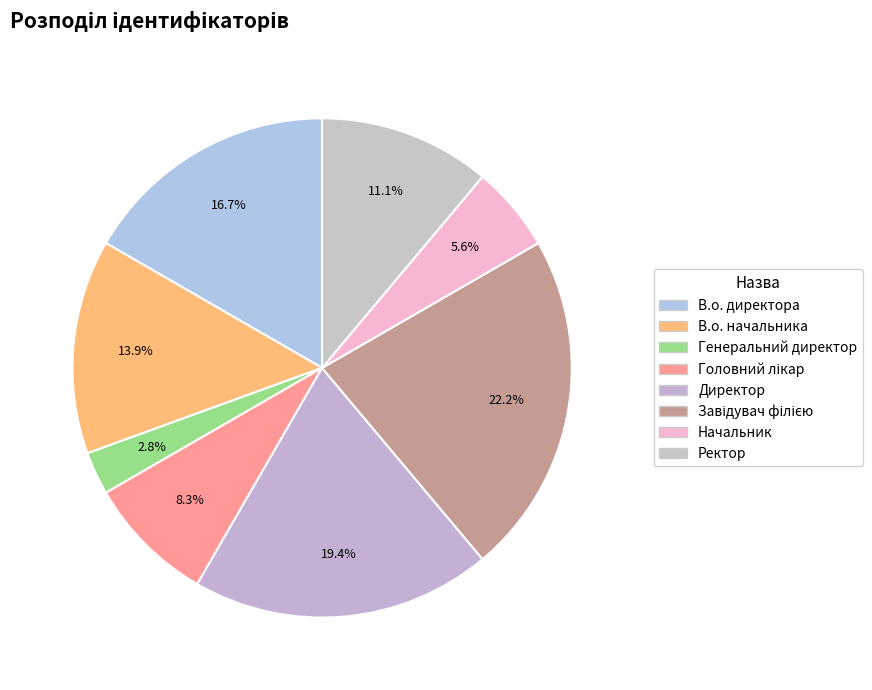

How many segments does this pie chart have?

8